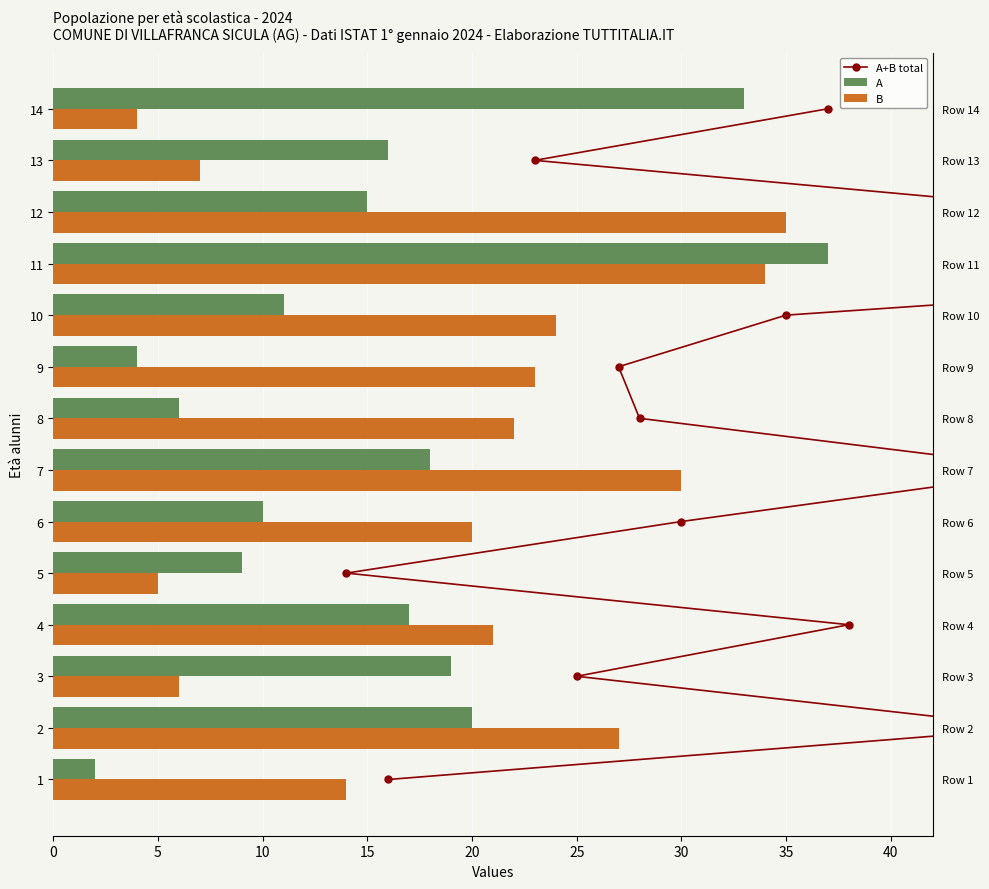

The value of B at 8 is 32. True or false?

False